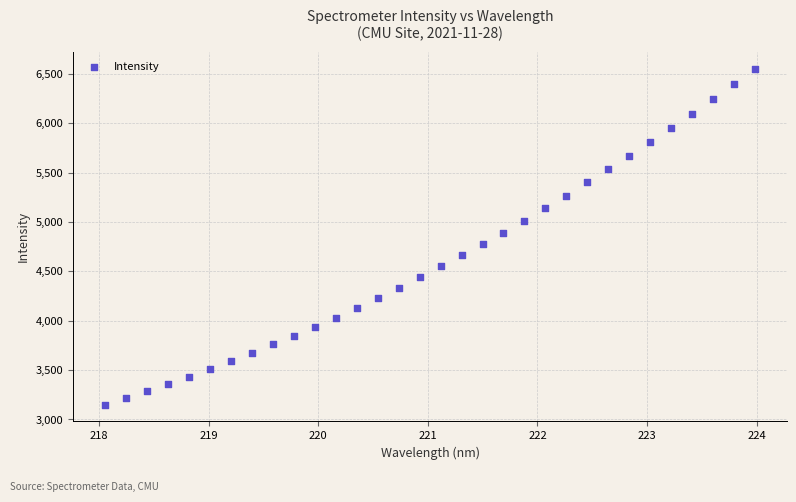

What is the range of X values (max minus min)?

5.9